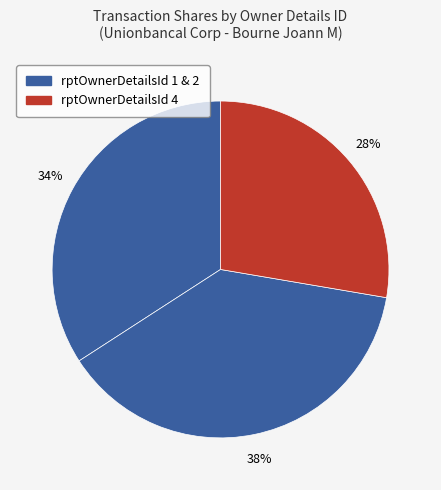

Is there a majority slice in this chart?

No